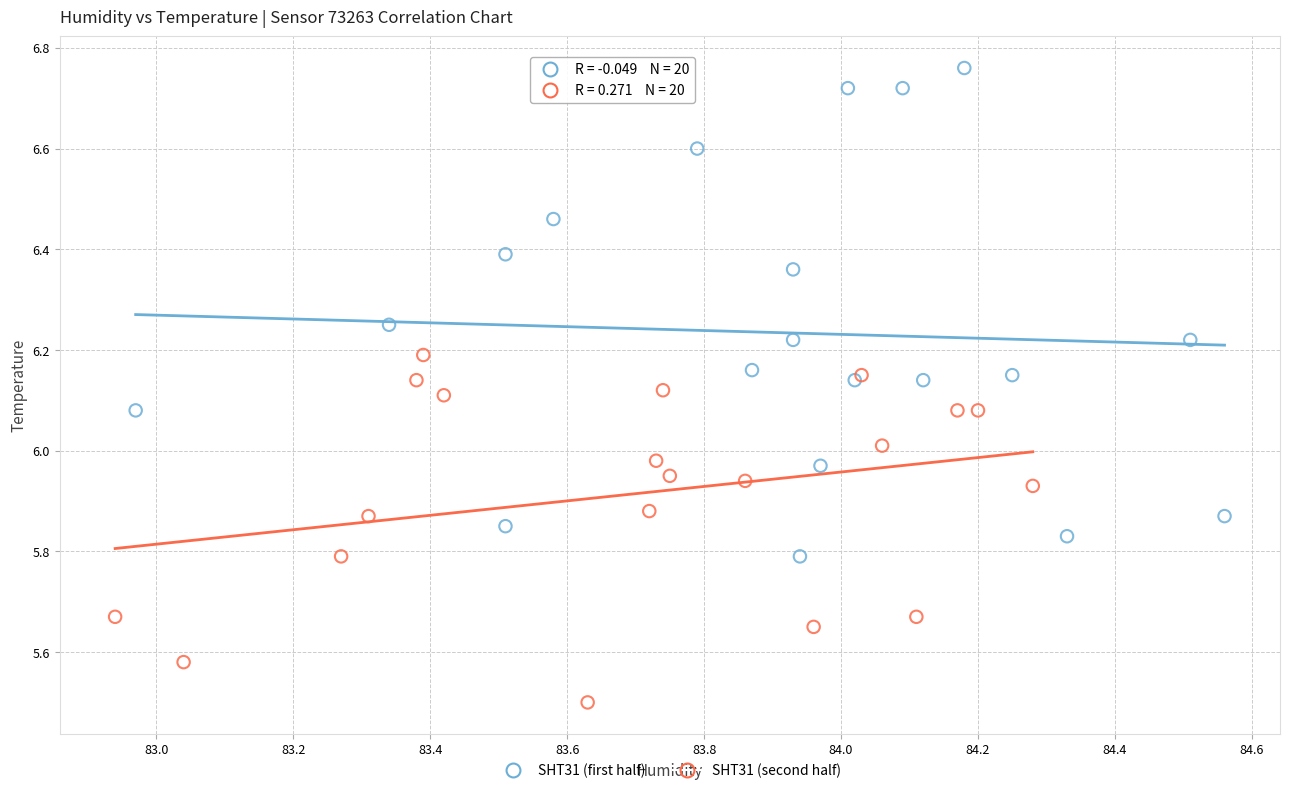

Which series reaches the maximum Y coordinate?

SHT31 (first half)